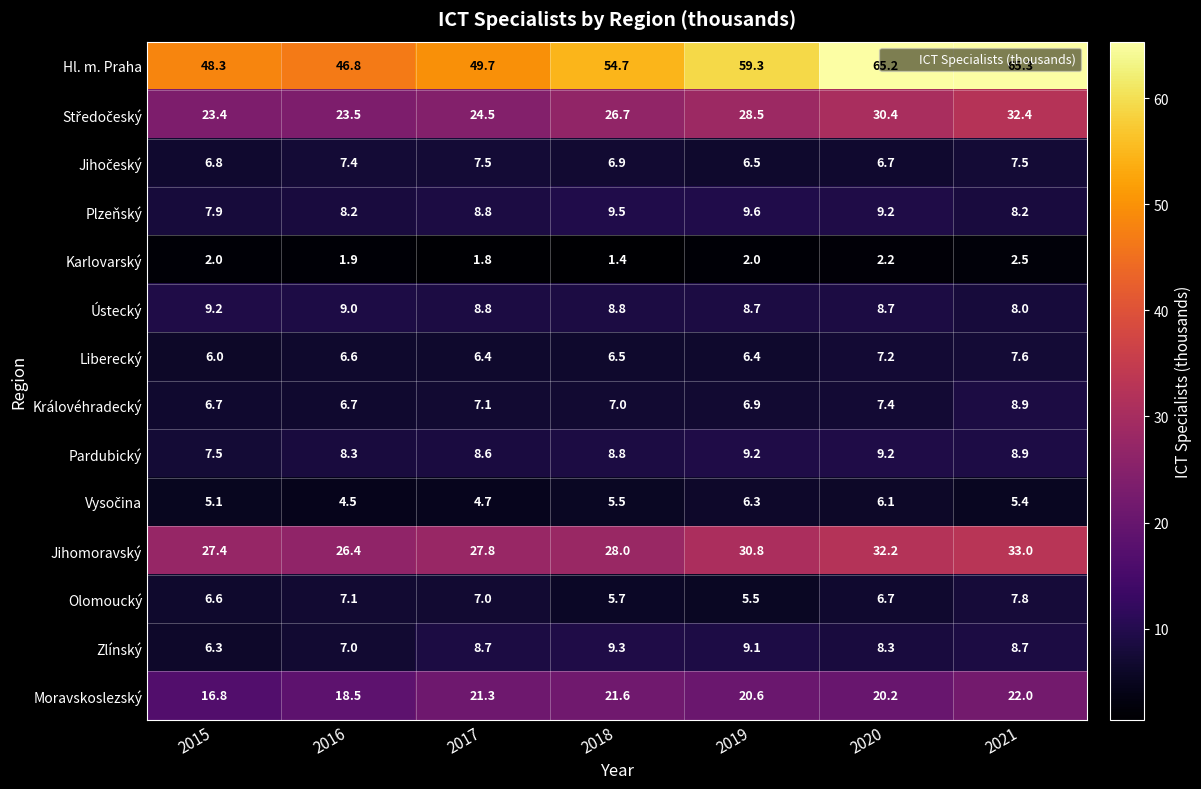

What is the difference between the maximum and minimum values in the Moravskoslezský series?

5.2